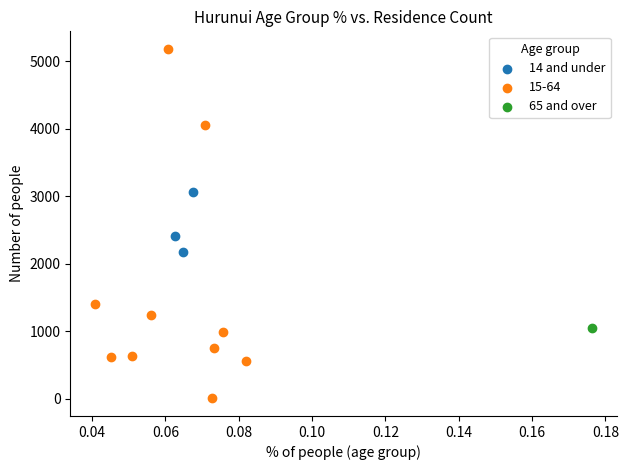

What are all the series names shown in the legend?

14 and under, 15-64, 65 and over